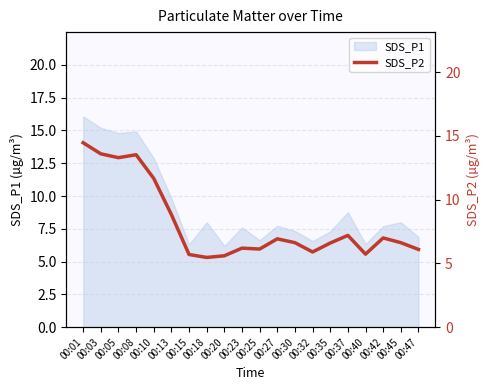

True or false: SDS_P1 has a value of 6.3 at 00:15.

True